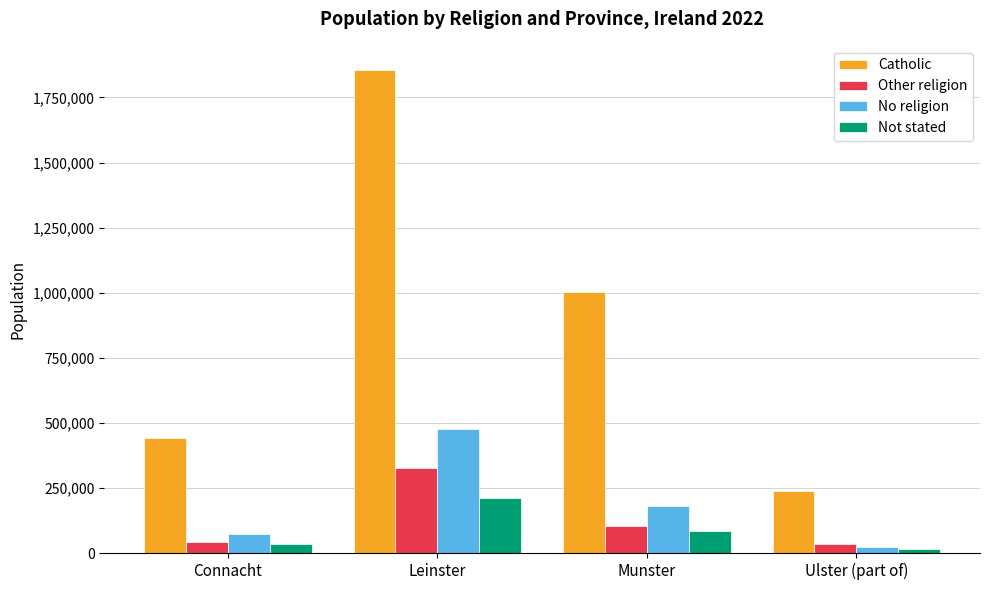

Which series changed the most between Leinster and Ulster (part of)?

Catholic